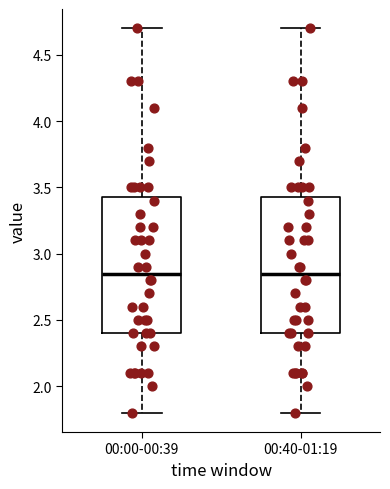

Where is the upper edge of the box for 00:00-00:39 on the y-axis? The values are not printed on the chart, so give them approximately, as read against the axis.

3.45